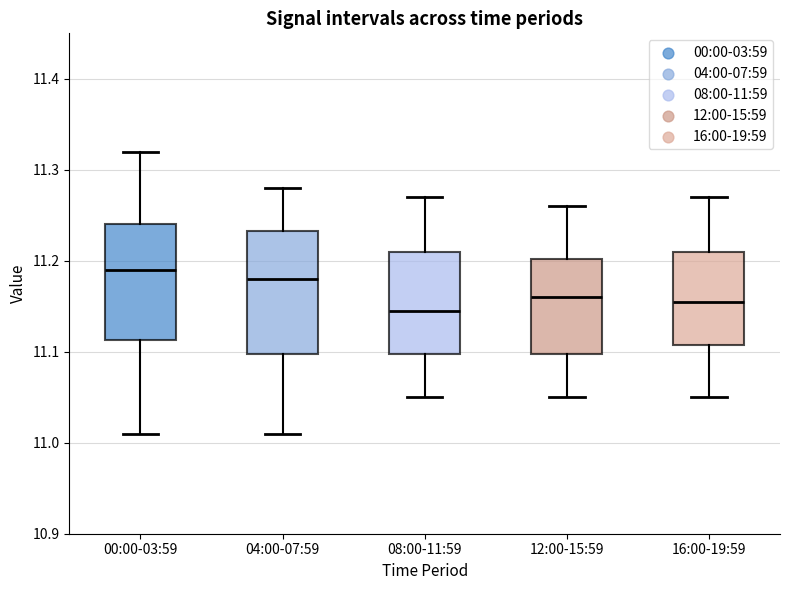

Reading left to right, transcribe this box plot: for each box, give where its median line is, the range the box spans, and where its two whiskers end, as read against the y-axis. The values are not printed on the chart, so give them approximately, as read against the axis.

00:00-03:59: median 11.19, box 11.11 to 11.24, whiskers 11.01 to 11.32
04:00-07:59: median 11.18, box 11.10 to 11.23, whiskers 11.01 to 11.28
08:00-11:59: median 11.15, box 11.10 to 11.21, whiskers 11.05 to 11.27
12:00-15:59: median 11.16, box 11.10 to 11.20, whiskers 11.05 to 11.26
16:00-19:59: median 11.16, box 11.11 to 11.21, whiskers 11.05 to 11.27